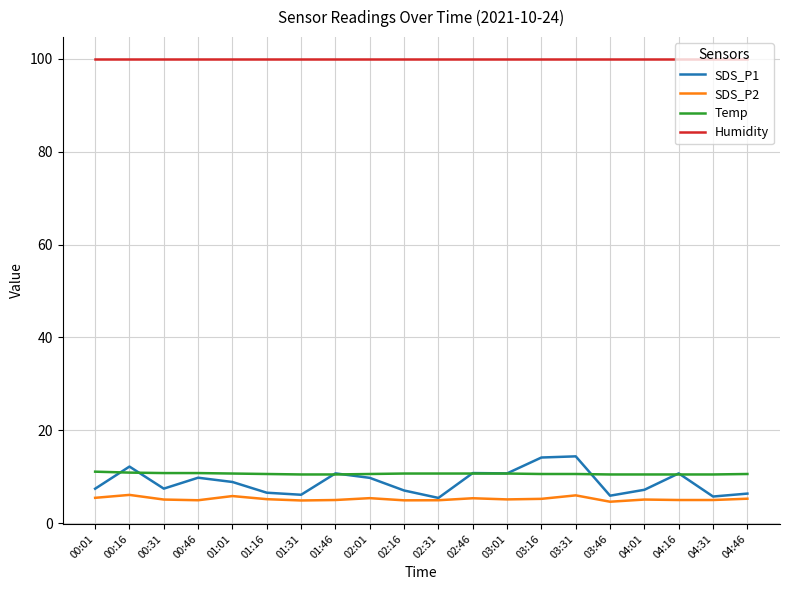

True or false: SDS_P1 and Humidity cross at least once.

False